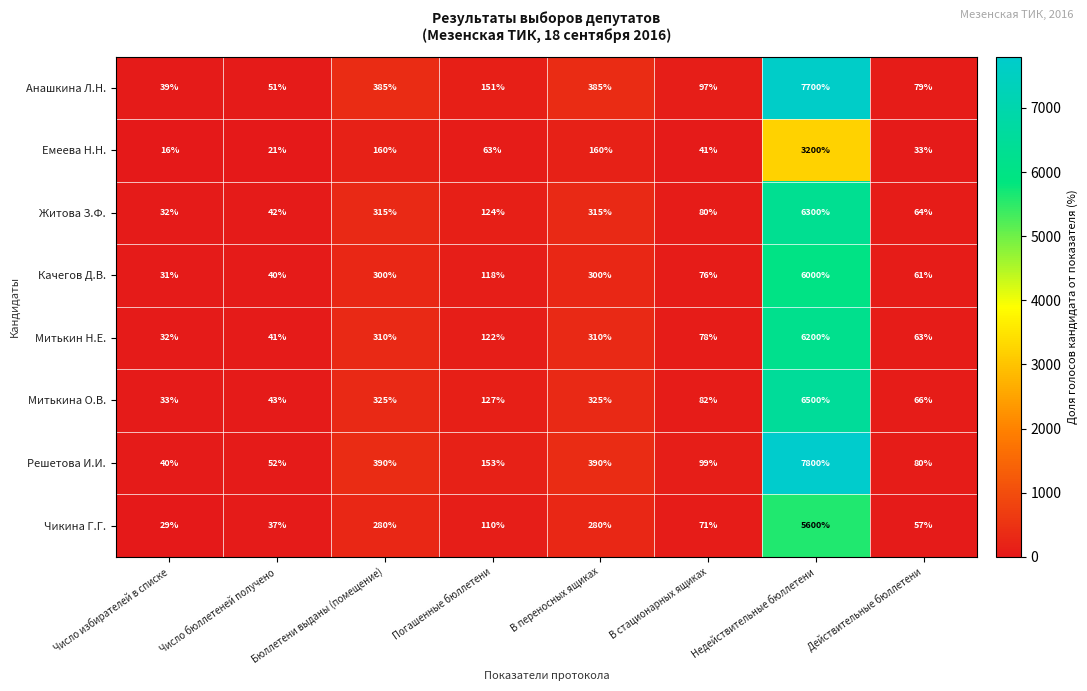

What is the greatest value displayed?

7800